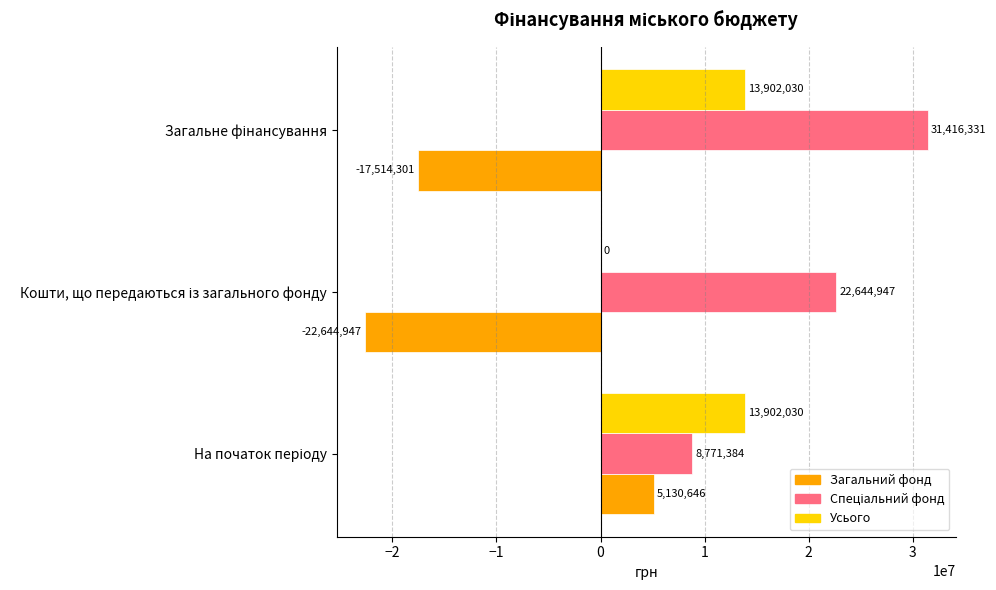

What is the sum of all Усього values?

27804060